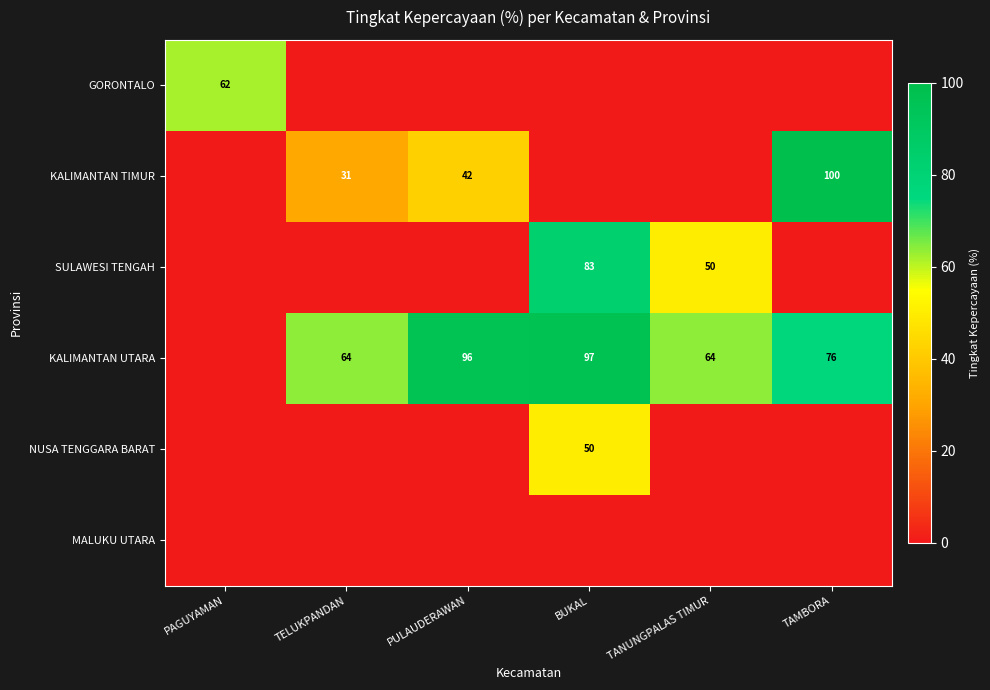

Is it true that KALIMANTAN UTARA equals 96 at PULAUDERAWAN?

True